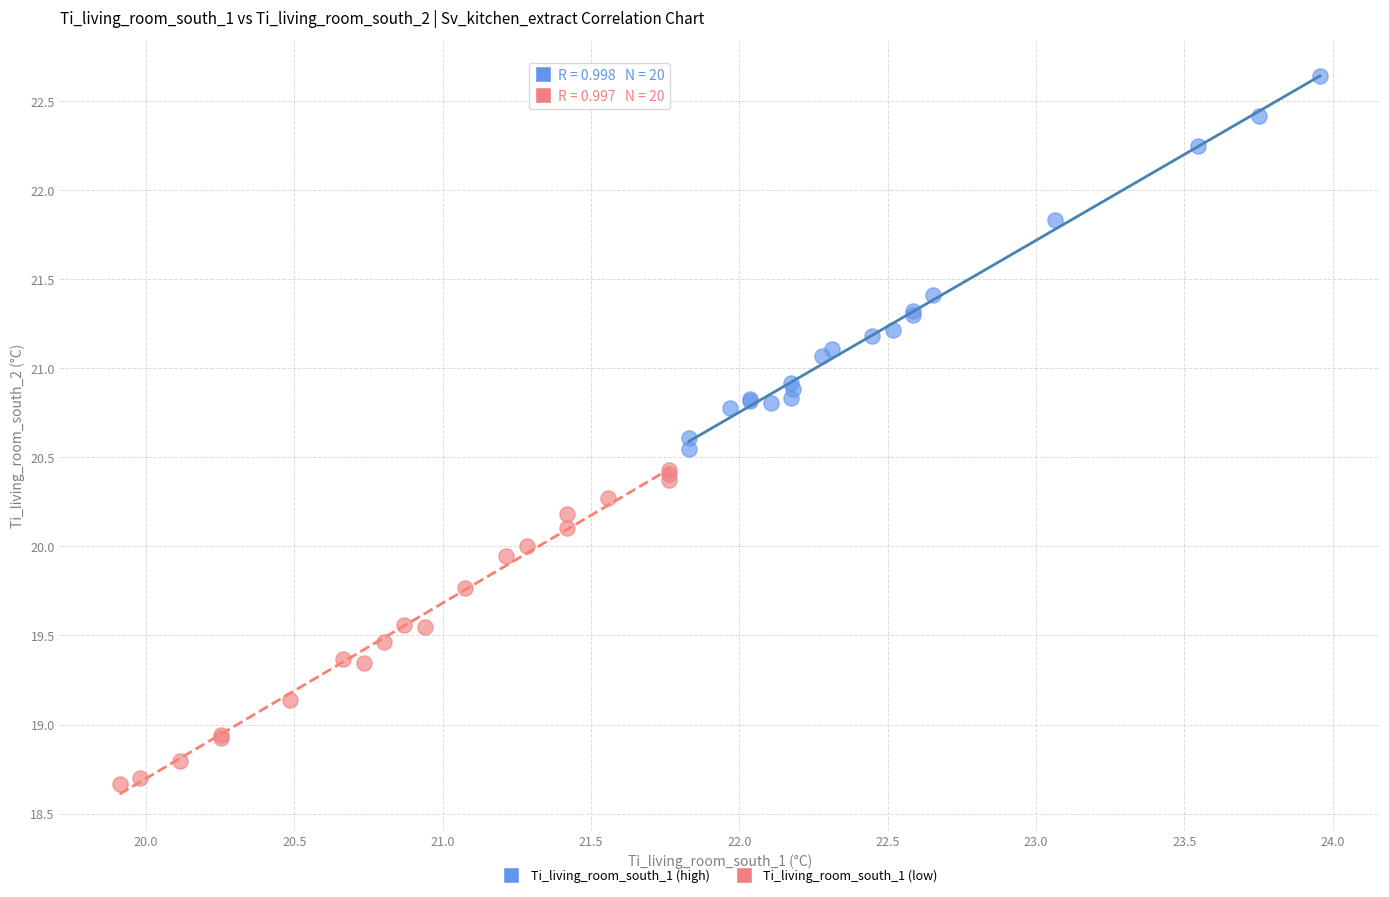

What are all the series names shown in the legend?

Ti_living_room_south_1 (high), Ti_living_room_south_1 (low)